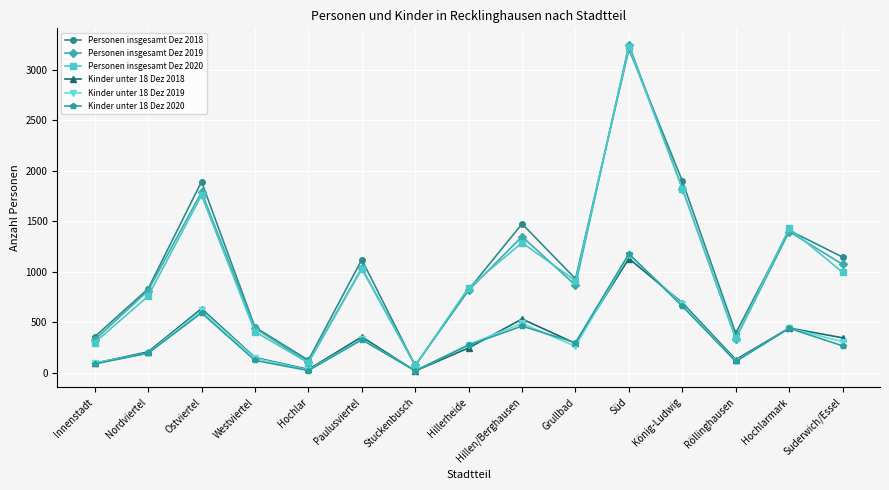

What is the difference between the highest and lowest values at Ostviertel?

1298